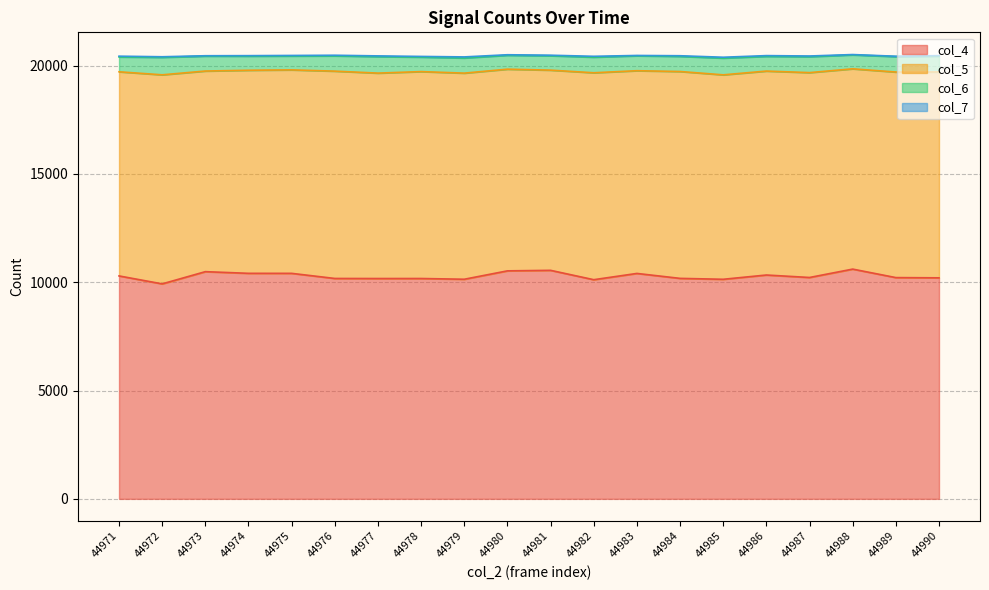

Between 44980 and 44983, which series saw the biggest shift?

col_4